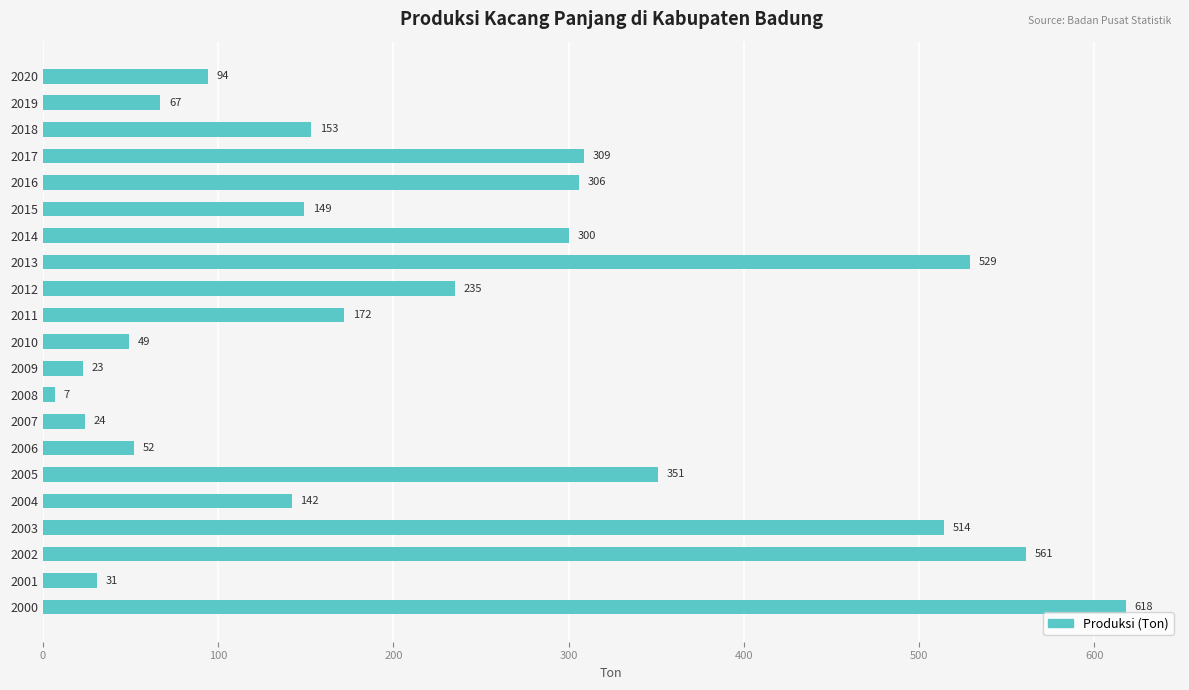

True or false: the data shows 498 at 2014.

False